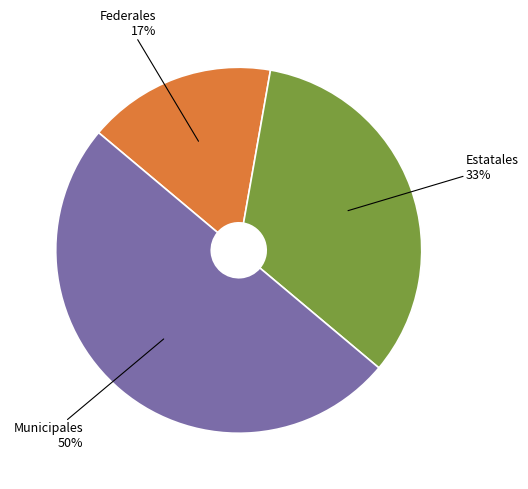

To the nearest percent, what is the difference between the largest and smallest slice percentages?

33%